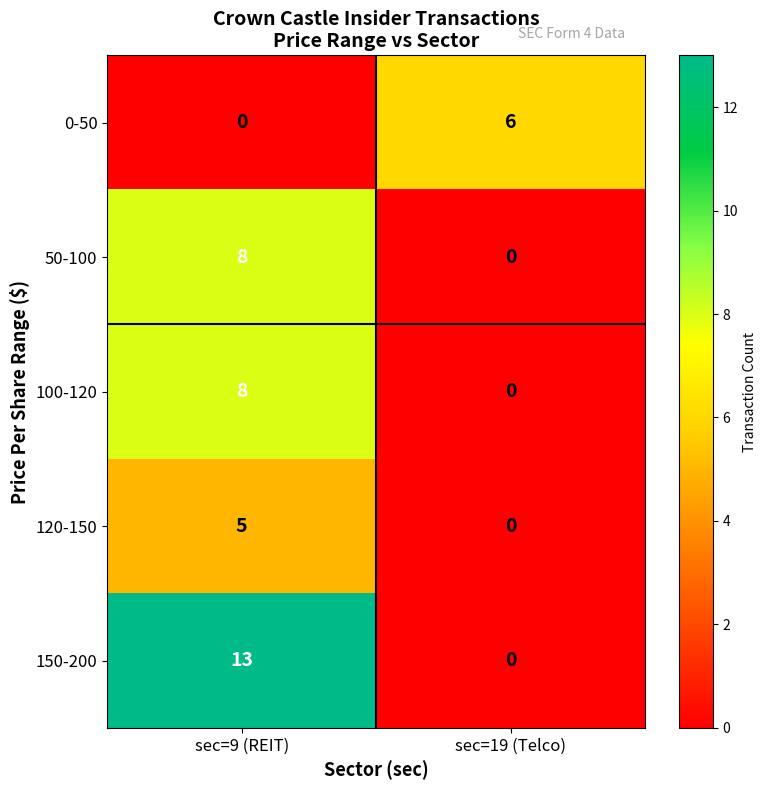

What is the maximum value shown in the chart?

13